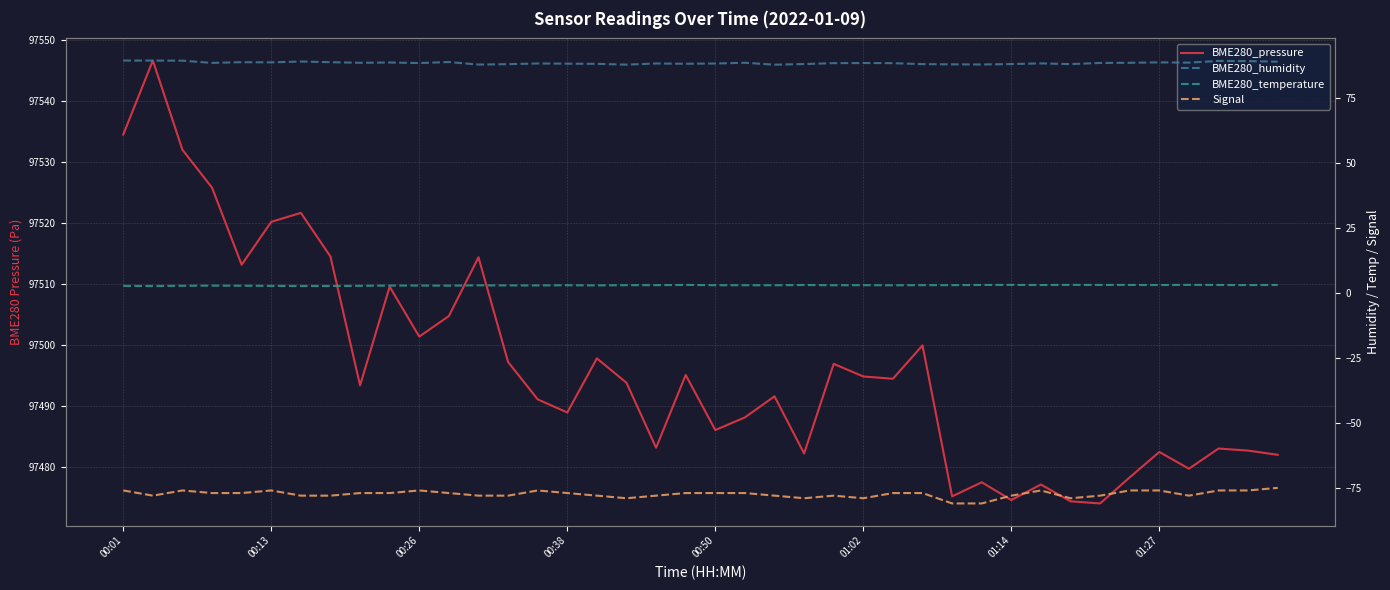

The BME280_humidity series shows 33.4 at 11. True or false?

False